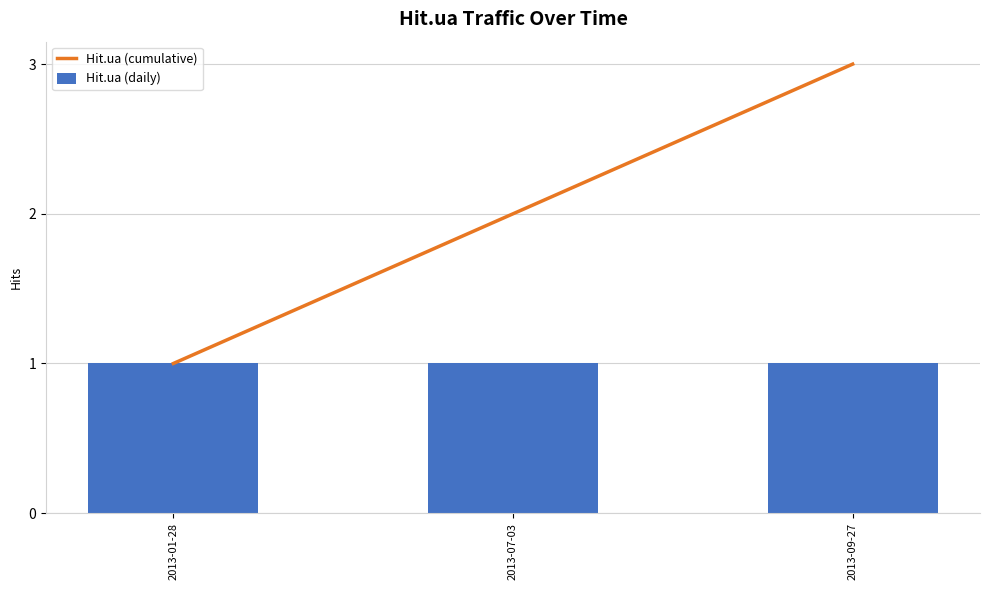

What is the smallest value displayed?

1